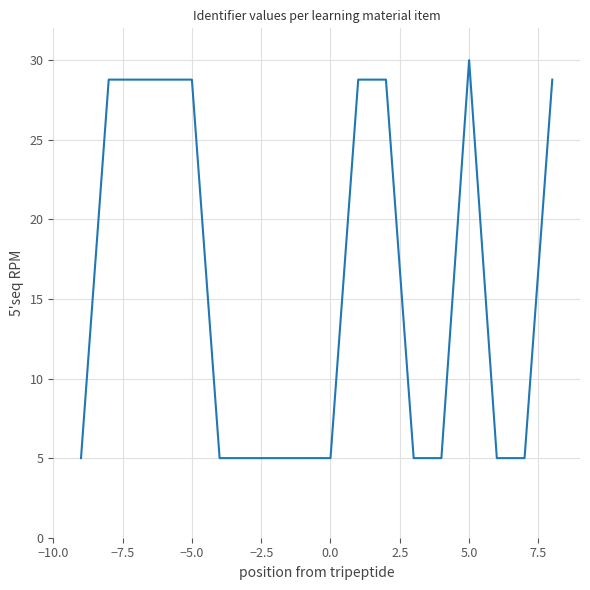

What is the difference between the maximum and minimum values?

25.0